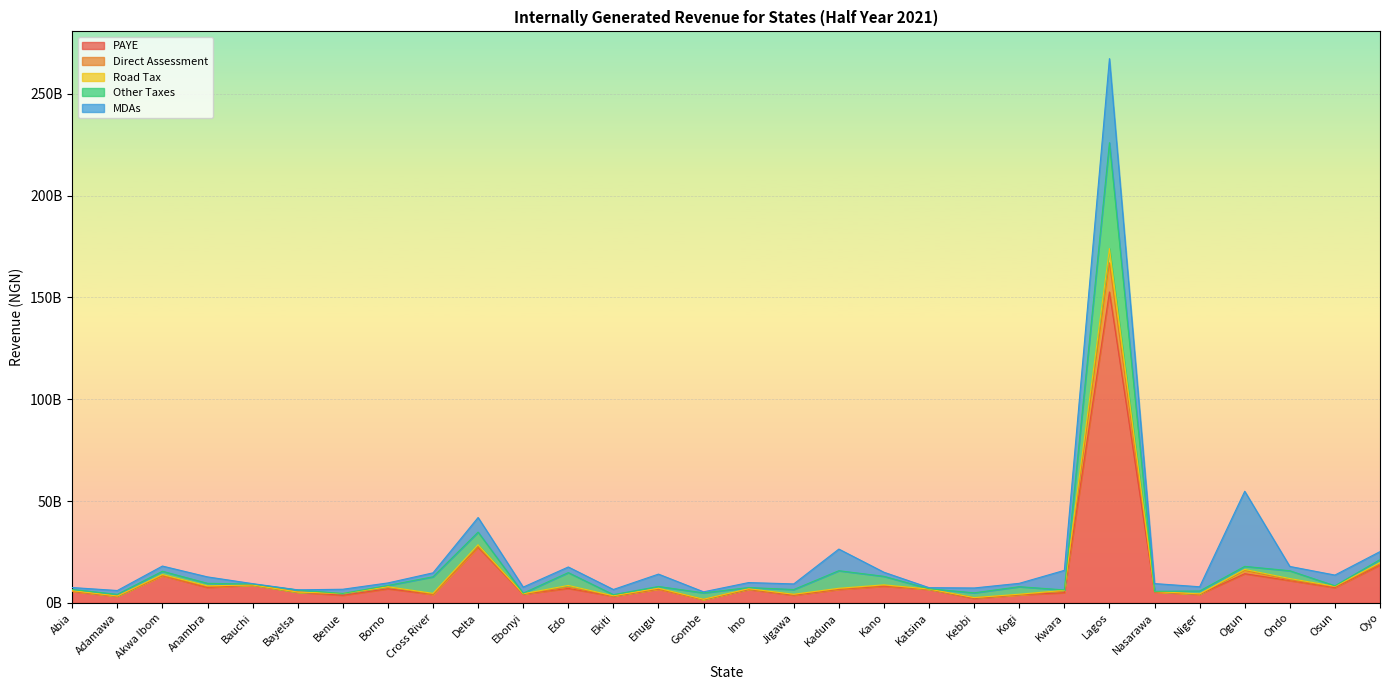

The value of PAYE at Ogun is 14326752283.7. True or false?

True